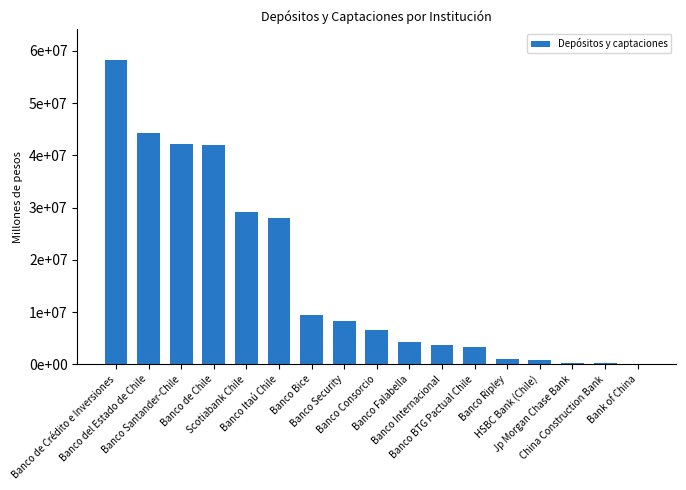

What position from the right is China Construction Bank?

2